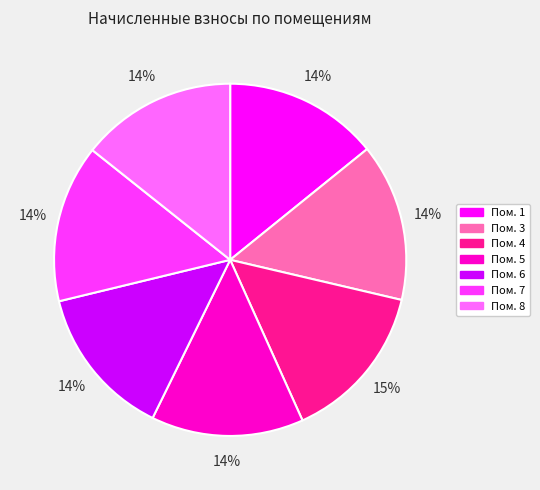

Does any single category account for the majority?

No